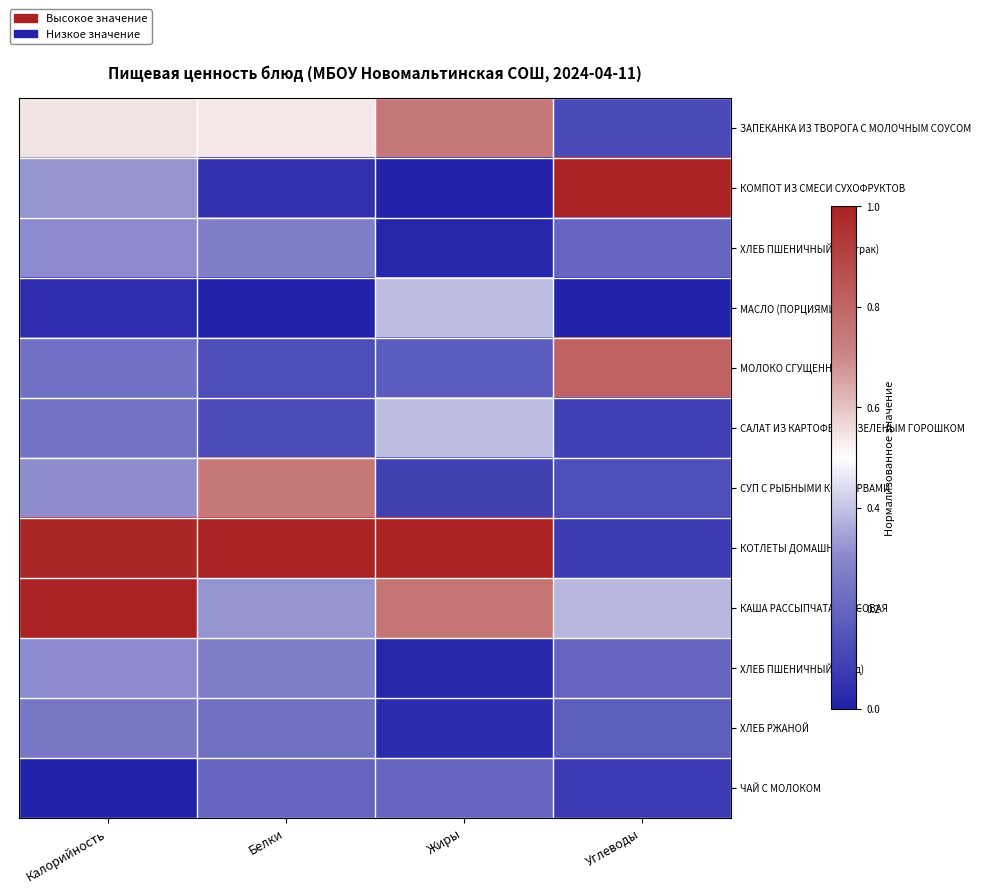

Reading left to right, what are all the values shown in this chart?

ЗАПЕКАНКА ИЗ ТВОРОГА С МОЛОЧНЫМ СОУСОМ: Калорийность=0.5	Белки=0.5	Жиры=0.7	Углеводы=0.1
КОМПОТ ИЗ СМЕСИ СУХОФРУКТОВ: Калорийность=0.3	Белки=0.0	Жиры=0.0	Углеводы=1.0
ХЛЕБ ПШЕНИЧНЫЙ (завтрак): Калорийность=0.3	Белки=0.3	Жиры=0.0	Углеводы=0.2
МАСЛО (ПОРЦИЯМИ): Калорийность=0.0	Белки=0.0	Жиры=0.4	Углеводы=0.0
МОЛОКО СГУЩЕННОЕ: Калорийность=0.2	Белки=0.1	Жиры=0.2	Углеводы=0.8
САЛАТ ИЗ КАРТОФЕЛЯ С ЗЕЛЕНЫМ ГОРОШКОМ: Калорийность=0.2	Белки=0.1	Жиры=0.4	Углеводы=0.1
СУП С РЫБНЫМИ КОНСЕРВАМИ: Калорийность=0.3	Белки=0.7	Жиры=0.1	Углеводы=0.1
КОТЛЕТЫ ДОМАШНИЕ: Калорийность=1.0	Белки=1.0	Жиры=1.0	Углеводы=0.1
КАША РАССЫПЧАТАЯ РИСОВАЯ: Калорийность=1.0	Белки=0.3	Жиры=0.8	Углеводы=0.4
ХЛЕБ ПШЕНИЧНЫЙ (обед): Калорийность=0.3	Белки=0.3	Жиры=0.0	Углеводы=0.2
ХЛЕБ РЖАНОЙ: Калорийность=0.3	Белки=0.2	Жиры=0.0	Углеводы=0.2
ЧАЙ С МОЛОКОМ: Калорийность=0.0	Белки=0.2	Жиры=0.2	Углеводы=0.1